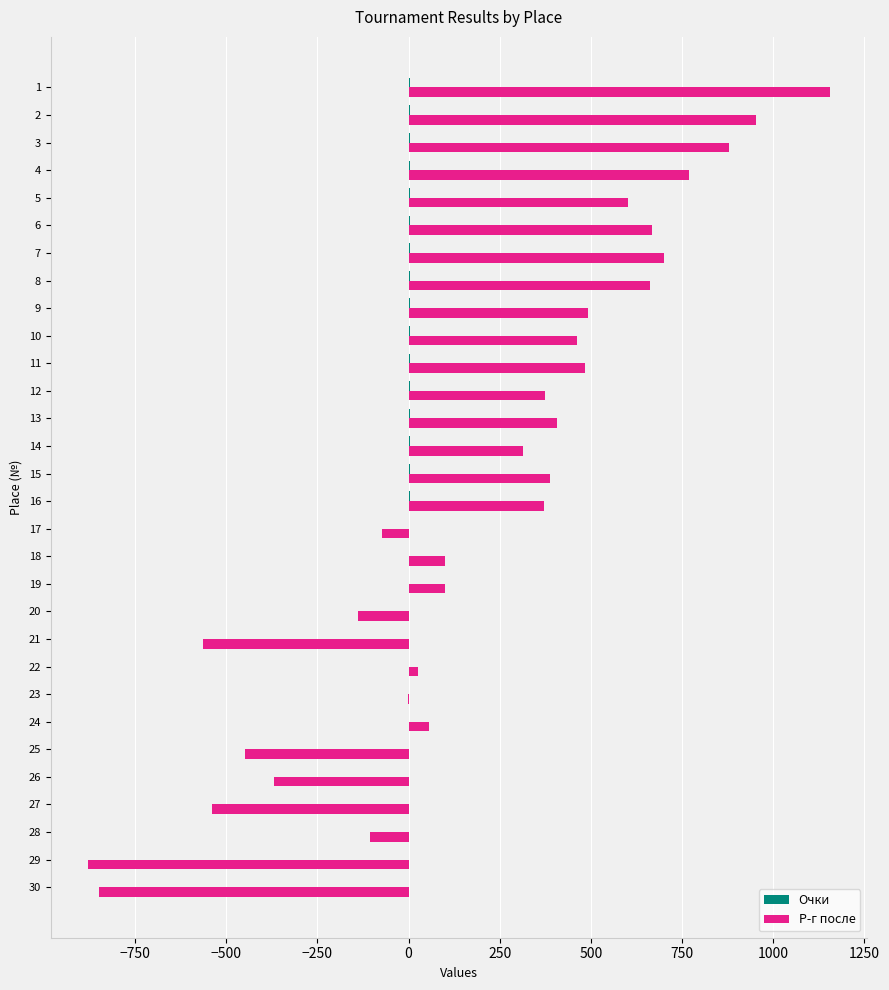

What is the sum of all Р-г после values?

5988